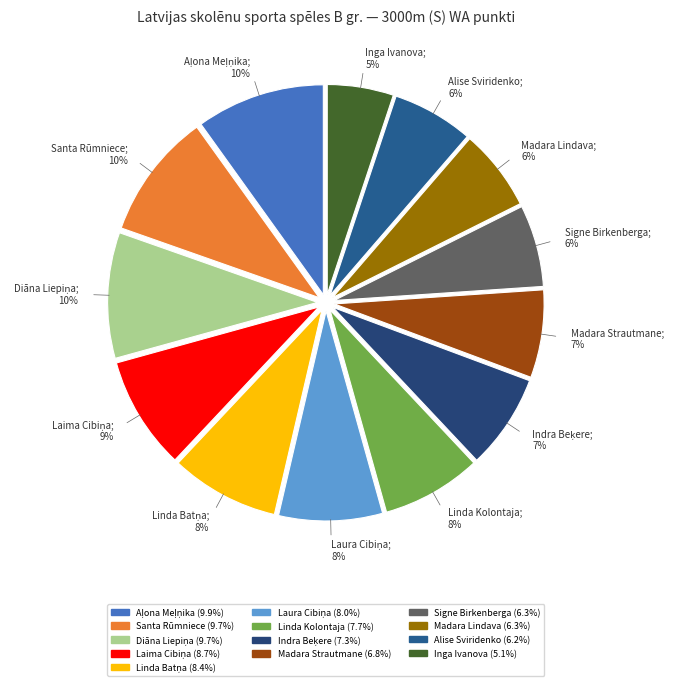

Which slice is the smallest?

Inga Ivanova